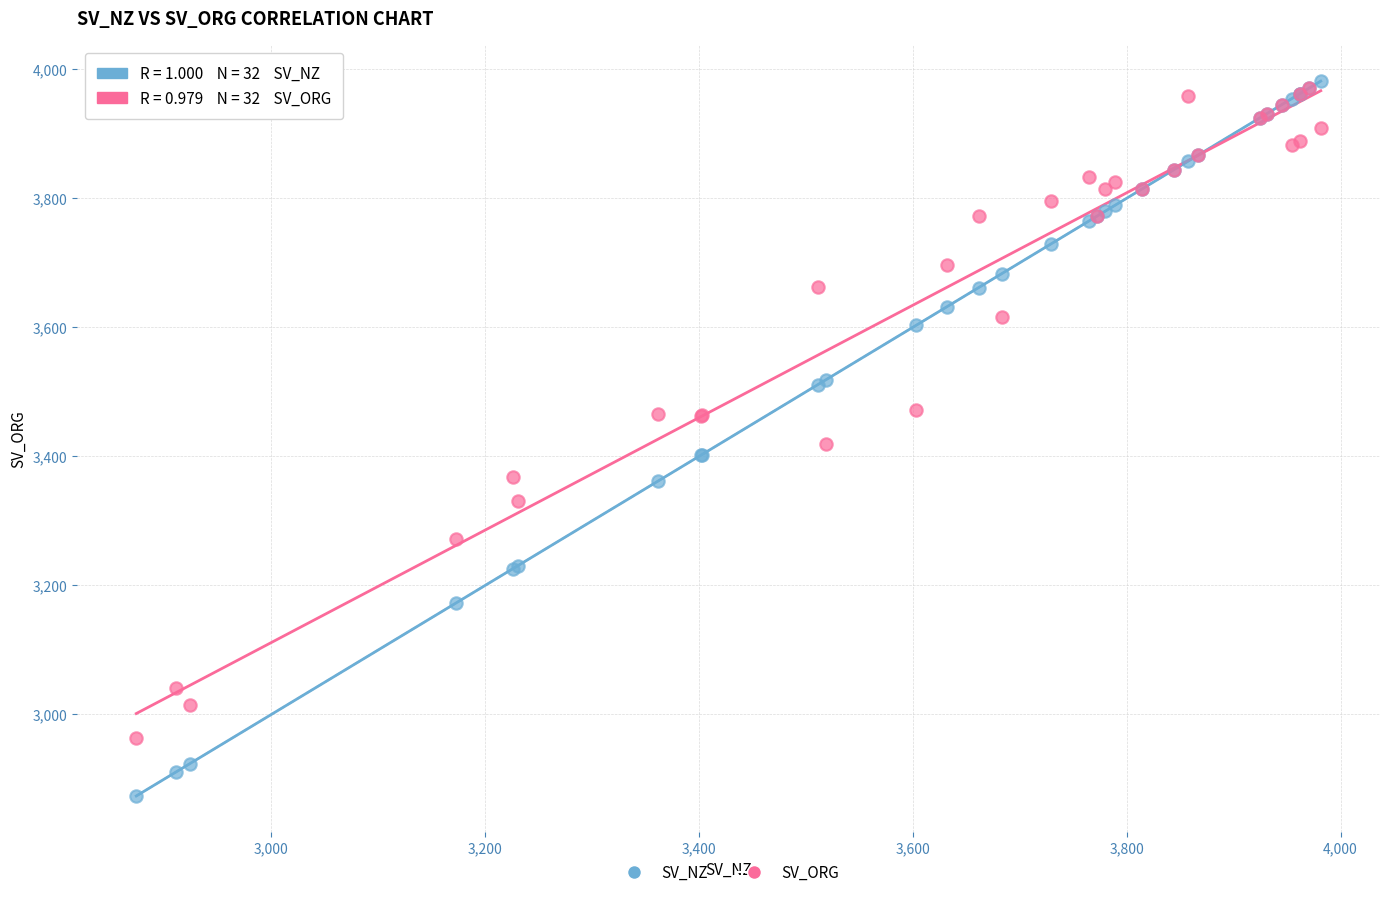

What are all the series names shown in the legend?

SV_NZ, SV_ORG